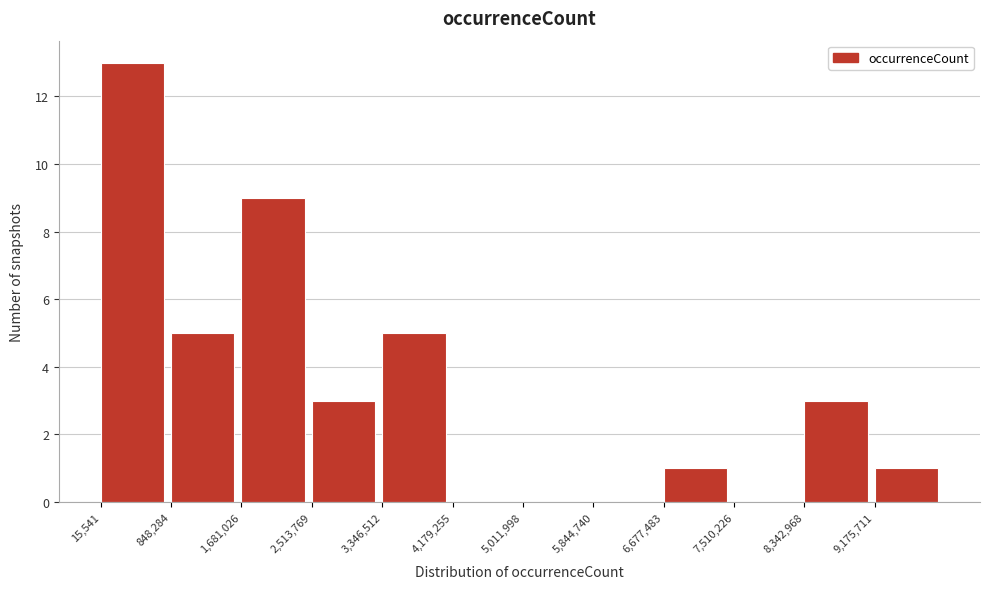

Reading left to right, transcribe this chart: for each bar, give the range it covers on the x-axis and its height. Neither the bar edges nor the heights are printed on the chart, so give them approximately, as read against the axes.

0 to 800000: 13
800000 to 1700000: 5
1700000 to 2500000: 9
2500000 to 3300000: 3
3300000 to 4200000: 5
4200000 to 5000000: 0
5000000 to 5800000: 0
5800000 to 6700000: 0
6700000 to 7500000: 1
7500000 to 8300000: 0
8300000 to 9200000: 3
9200000 to 10000000: 1